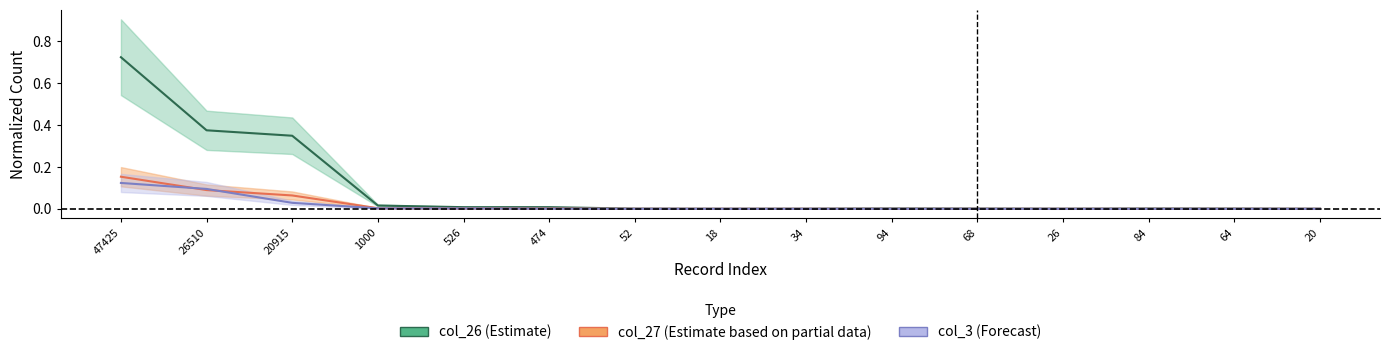

How many lines are shown in the chart?

3